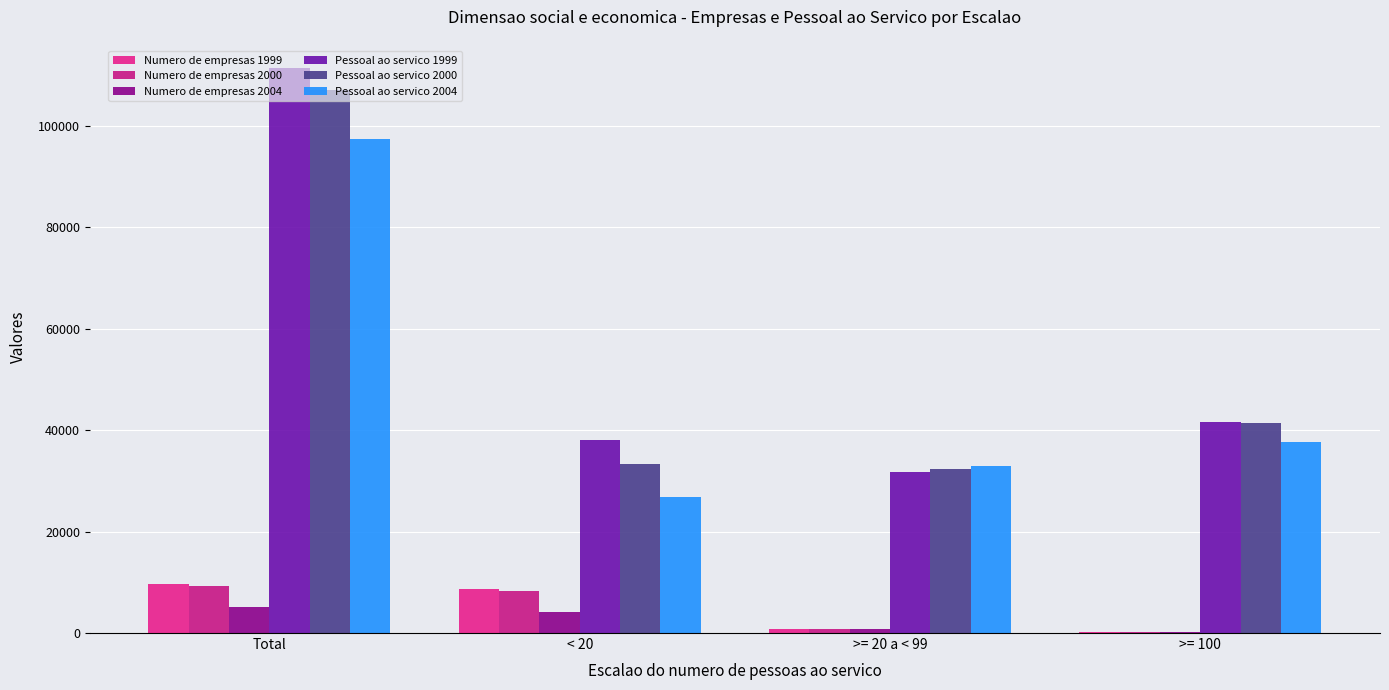

Rank the series at < 20 from highest to lowest value.

Pessoal ao servico 1999, Pessoal ao servico 2000, Pessoal ao servico 2004, Numero de empresas 1999, Numero de empresas 2000, Numero de empresas 2004